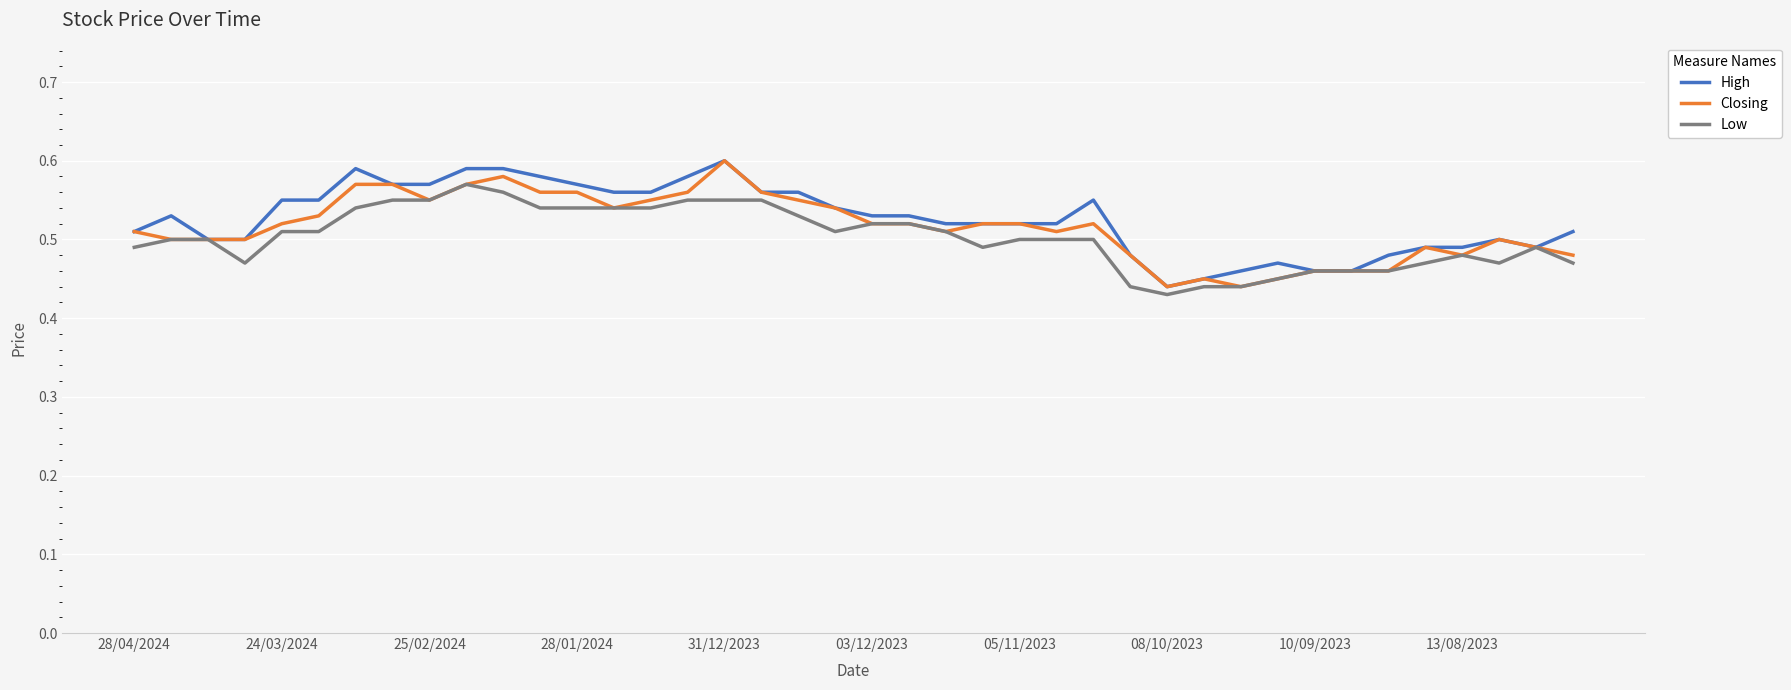

How many lines are shown in the chart?

3